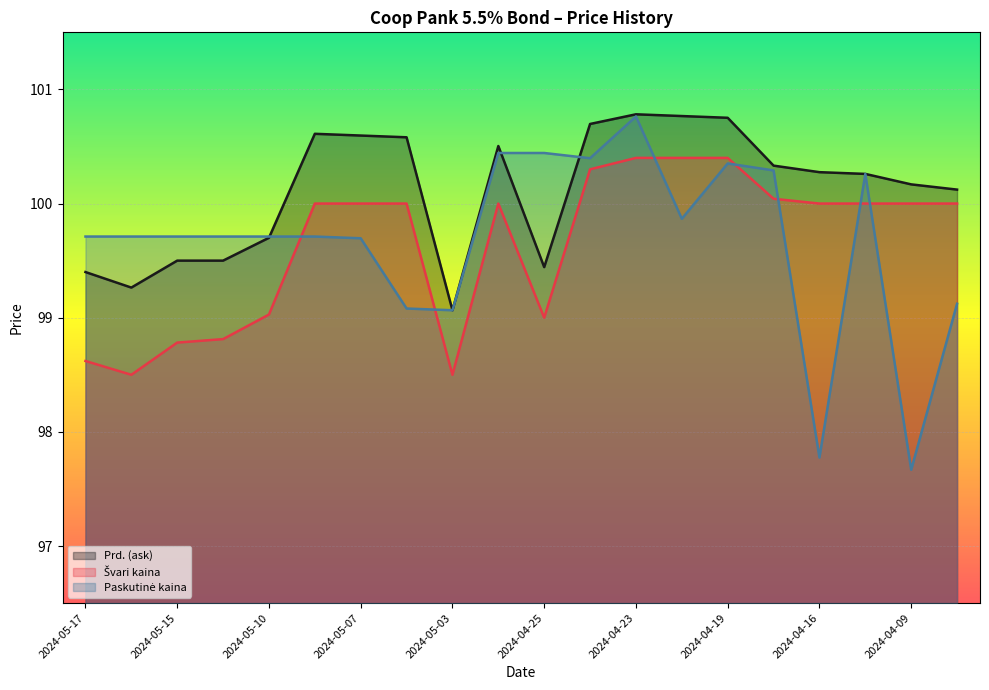

Where is the first local minimum for Švari kaina?

2024-05-16